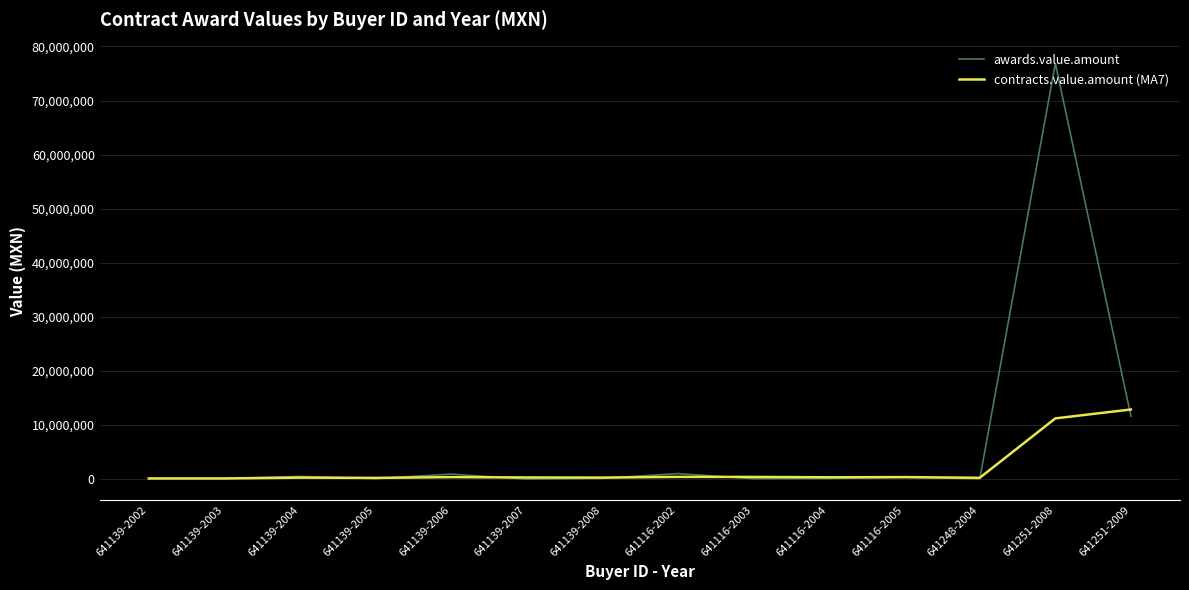

What is the difference between the highest and lowest values at 641139-2005?

140547.5